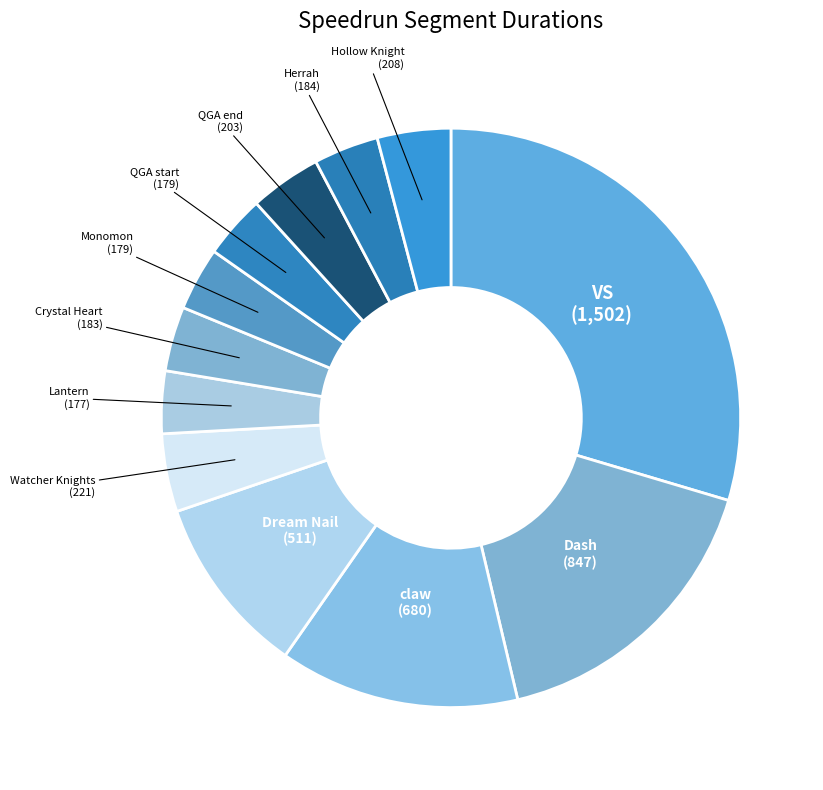

Does any single category account for the majority?

No